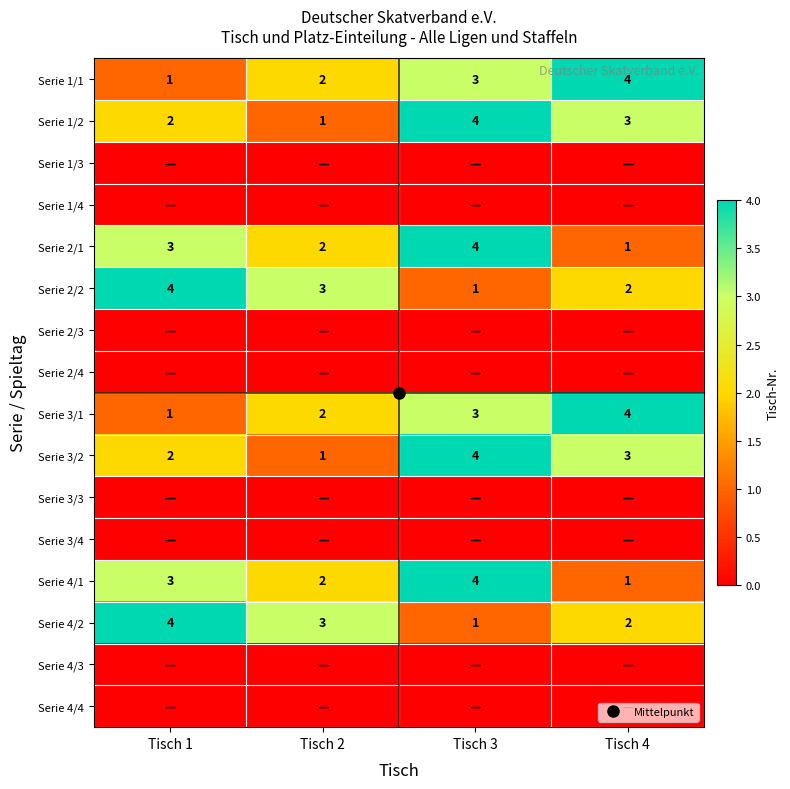

The Serie 4/2 series shows 1 at Tisch 3. True or false?

True